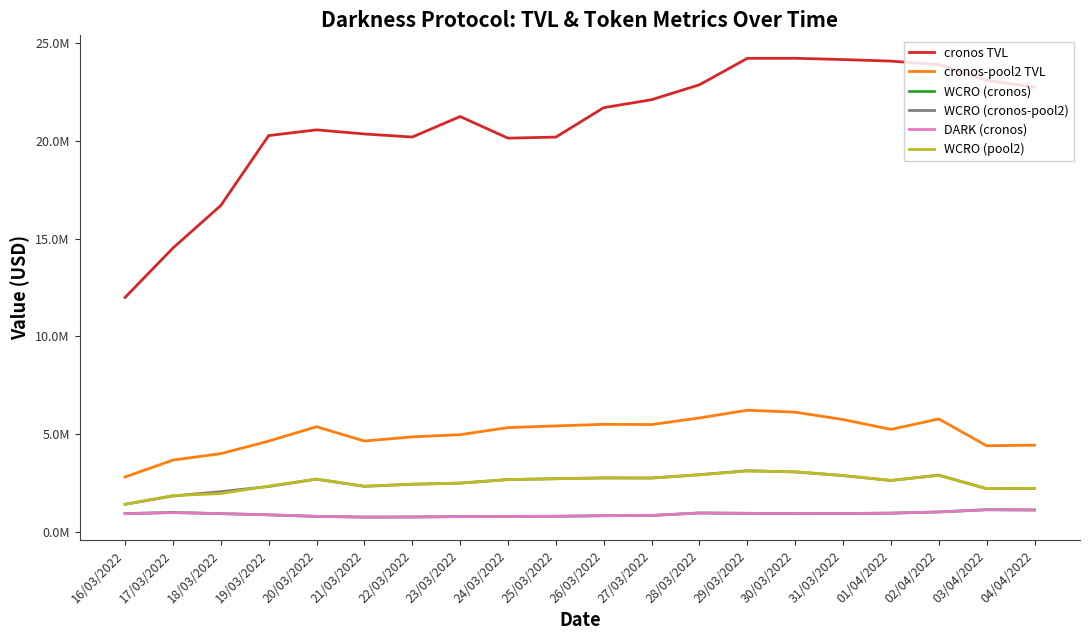

Does the chart display data point markers on the line(s)?

No